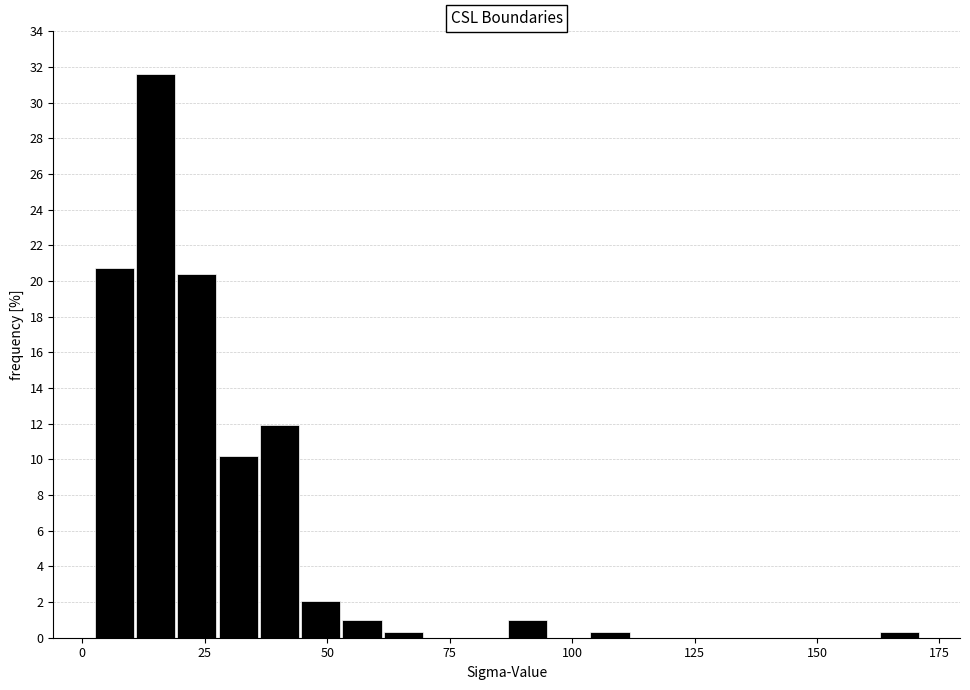

Around what value on the x-axis is the tallest bar? Give the approximate position of its centre, as read against the axis.

15